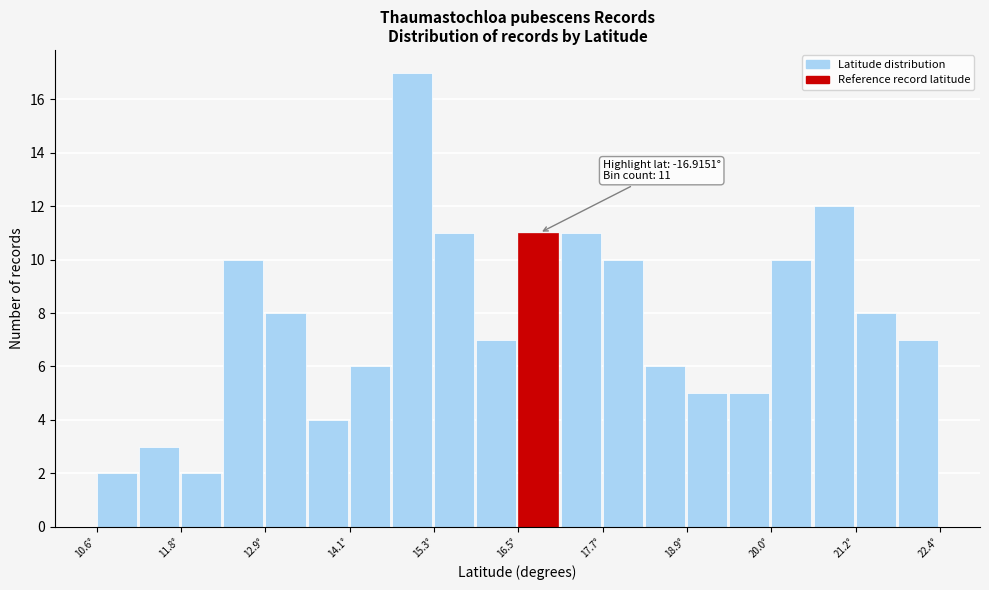

Read against the x-axis, roughly where is the centre of the tallest bar?

15.0